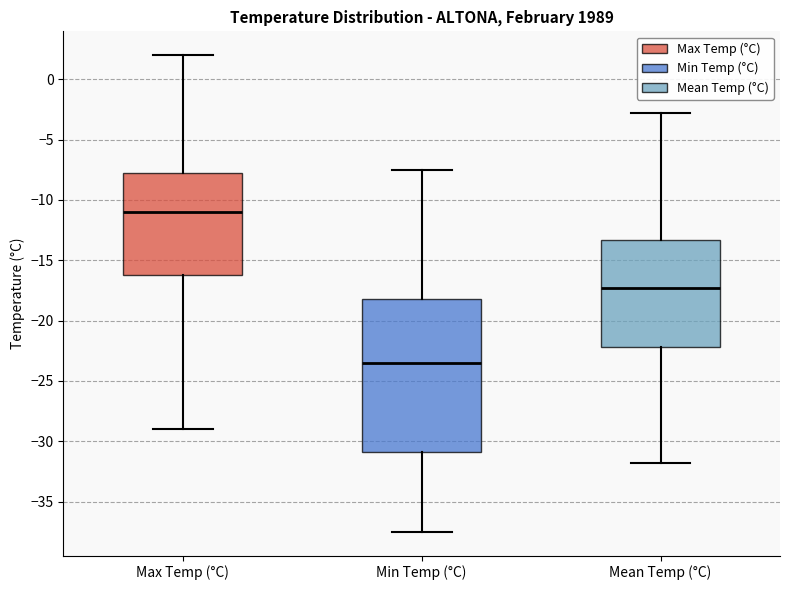

Which box has the lowest median line?

Min Temp (°C)